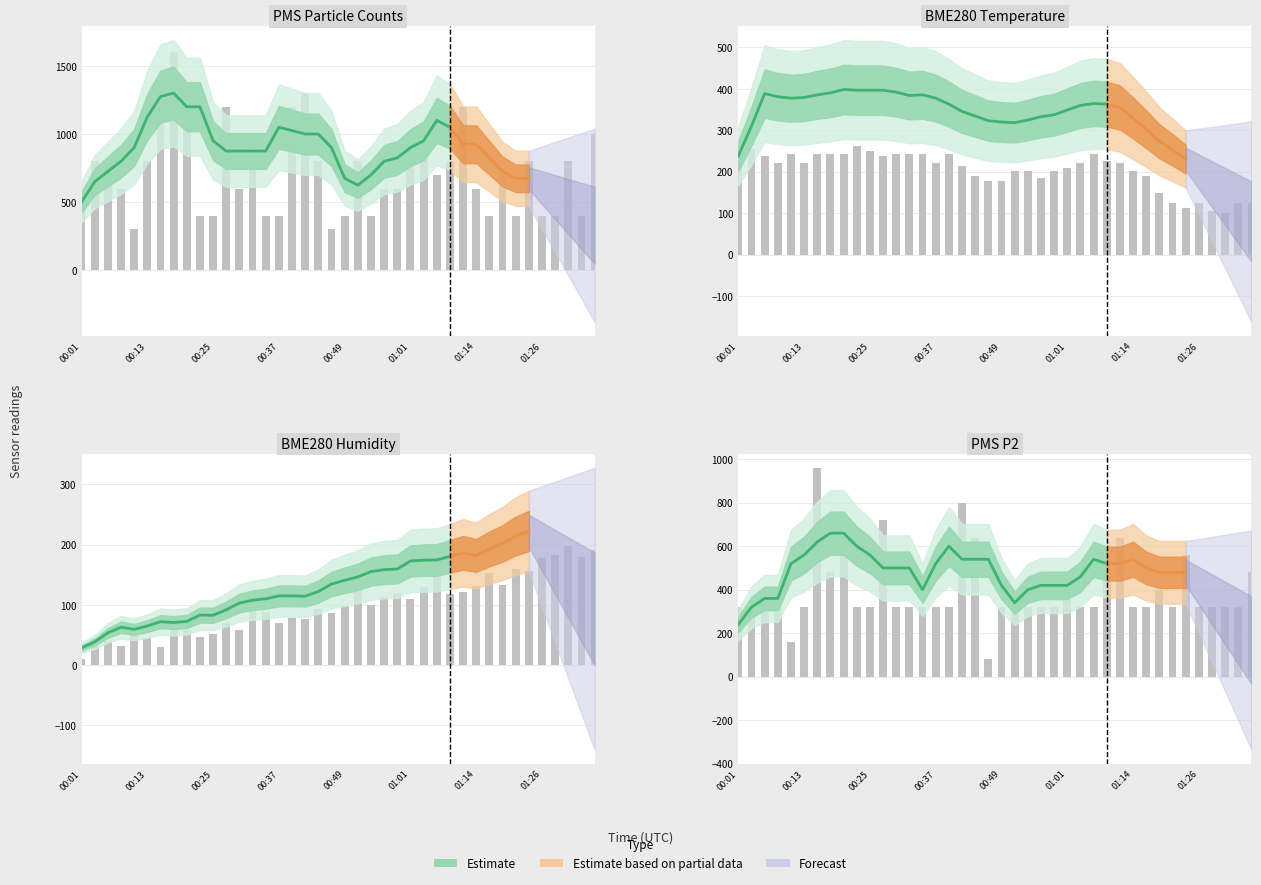

At 00:49, list the series in order from smallest to largest.

BME280_humidity, BME280_temperature, PMS_P2, PMS_P1